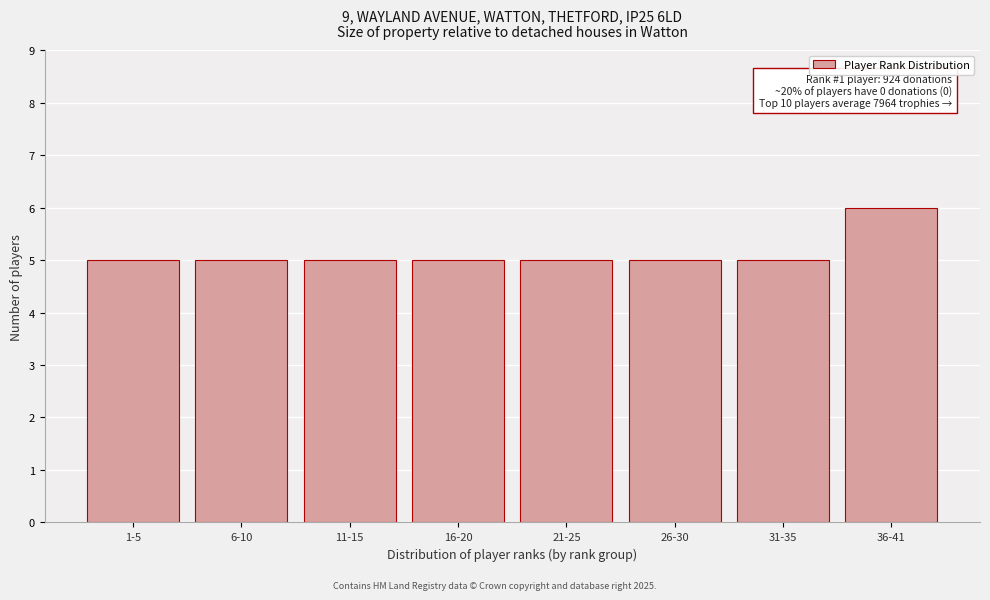

Reading left to right, what are all the values shown in this chart?

1-5=5	6-10=5	11-15=5	16-20=5	21-25=5	26-30=5	31-35=5	36-41=6